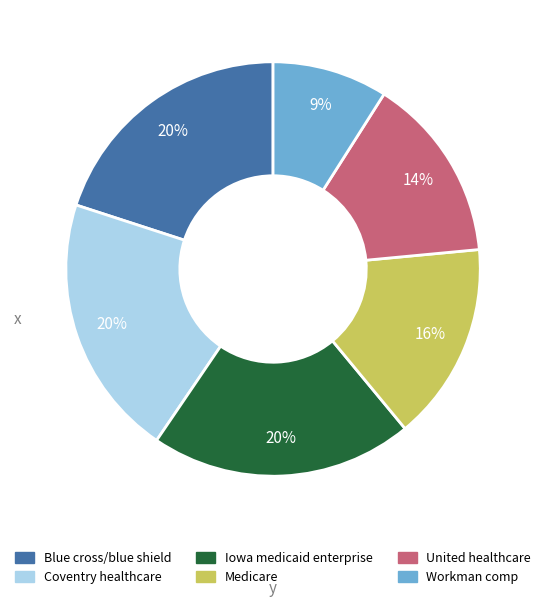

Between Iowa medicaid enterprise and United healthcare, which is larger?

Iowa medicaid enterprise